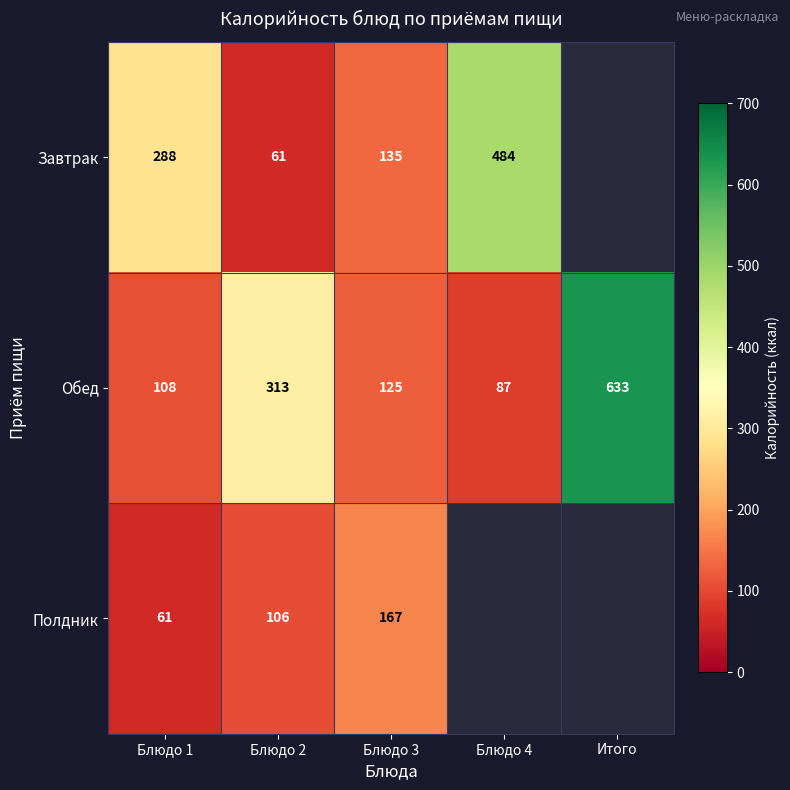

At Блюдо 3, list the series in order from smallest to largest.

Обед, Завтрак, Полдник